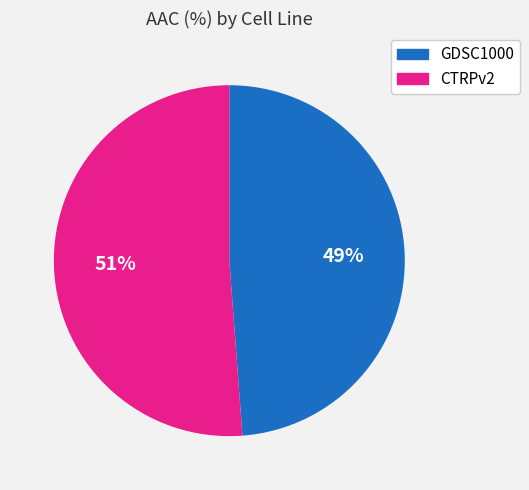

How many slices are in this pie chart?

2